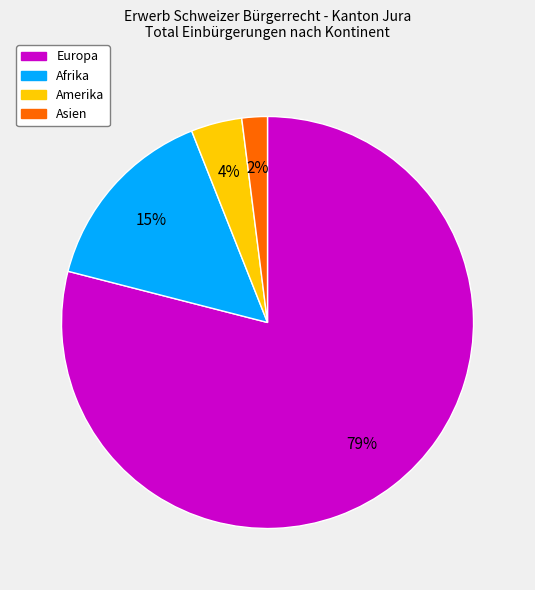

Is there any slice that represents more than half of the pie?

Yes